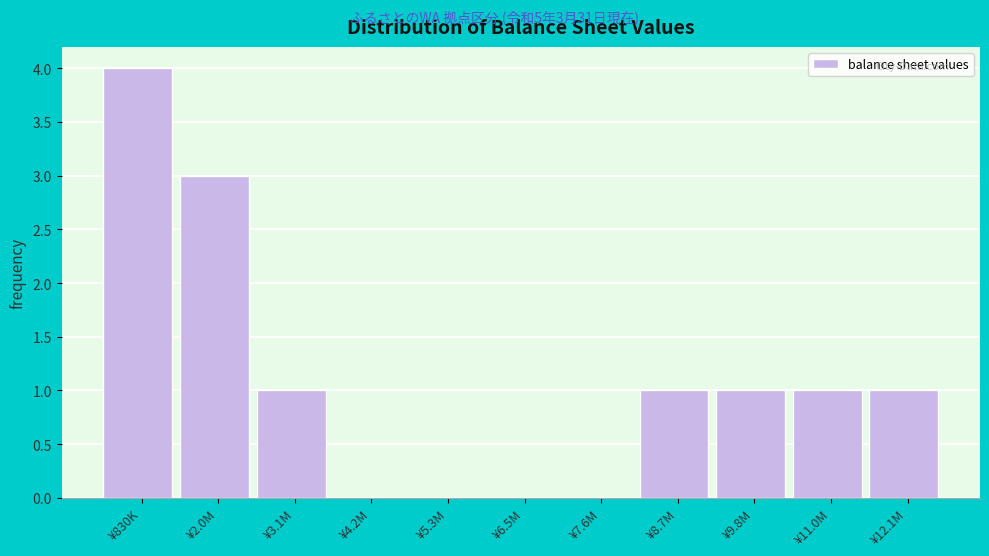

Reading left to right, extract all data points from this chart.

¥830K=4	¥2.0M=3	¥3.1M=1	¥4.2M=0	¥5.3M=0	¥6.5M=0	¥7.6M=0	¥8.7M=1	¥9.8M=1	¥11.0M=1	¥12.1M=1